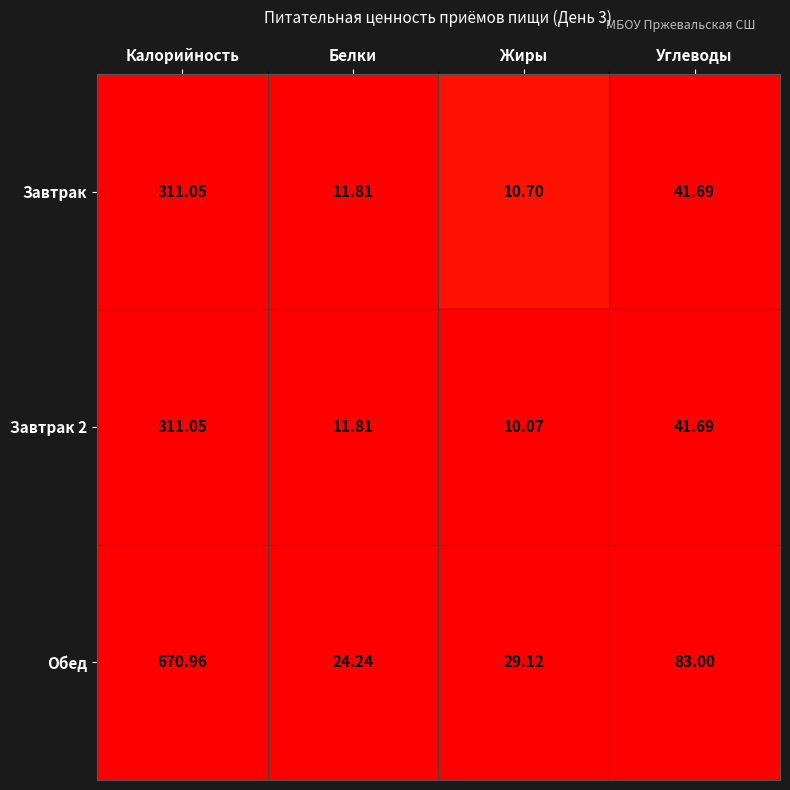

Which series has the widest spread of values?

Обед